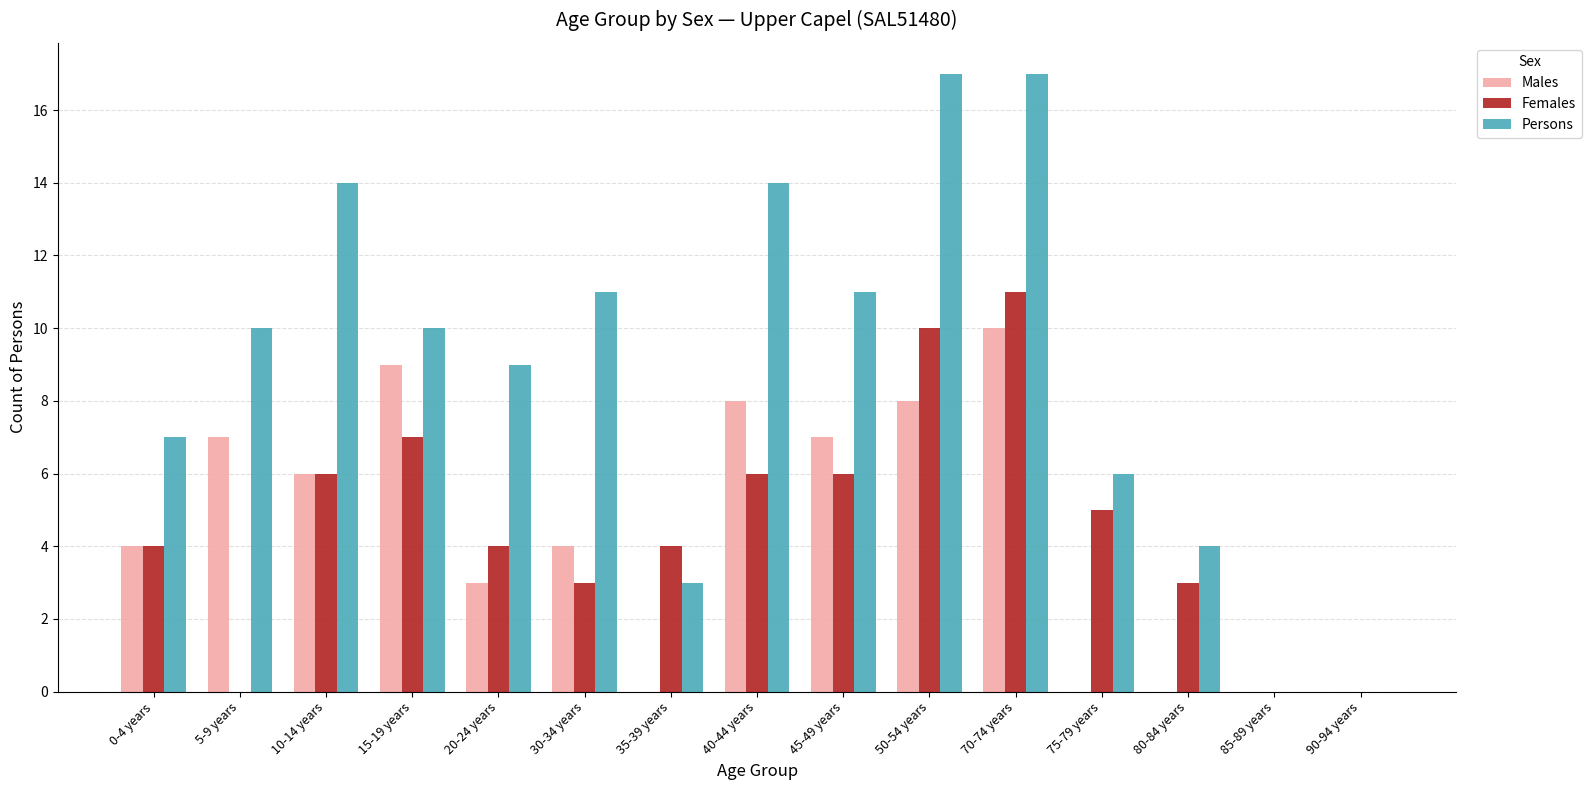

Which series has the largest total across all categories?

Persons